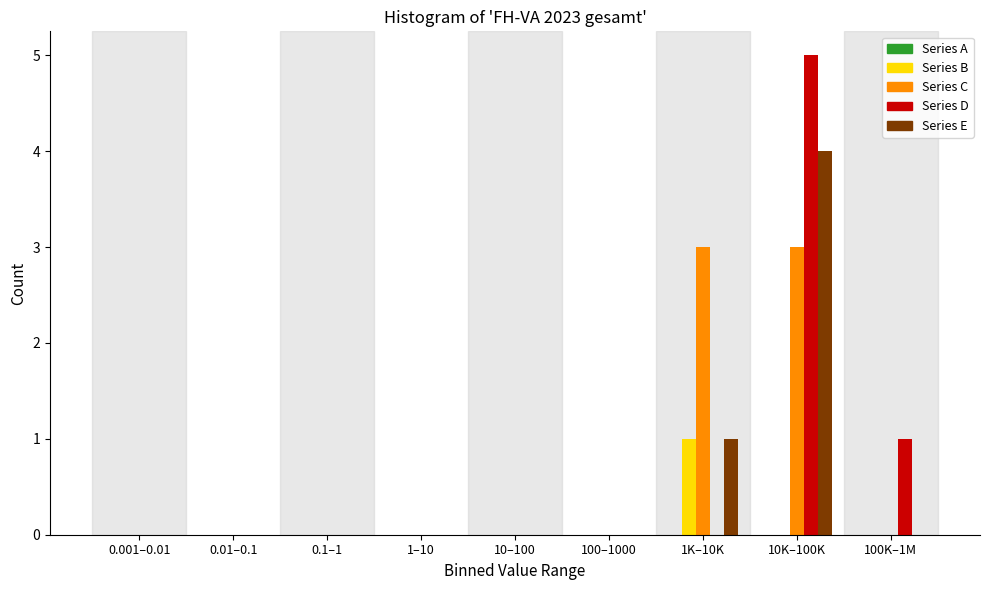

The Series B series shows 0 at 100–1000. True or false?

True